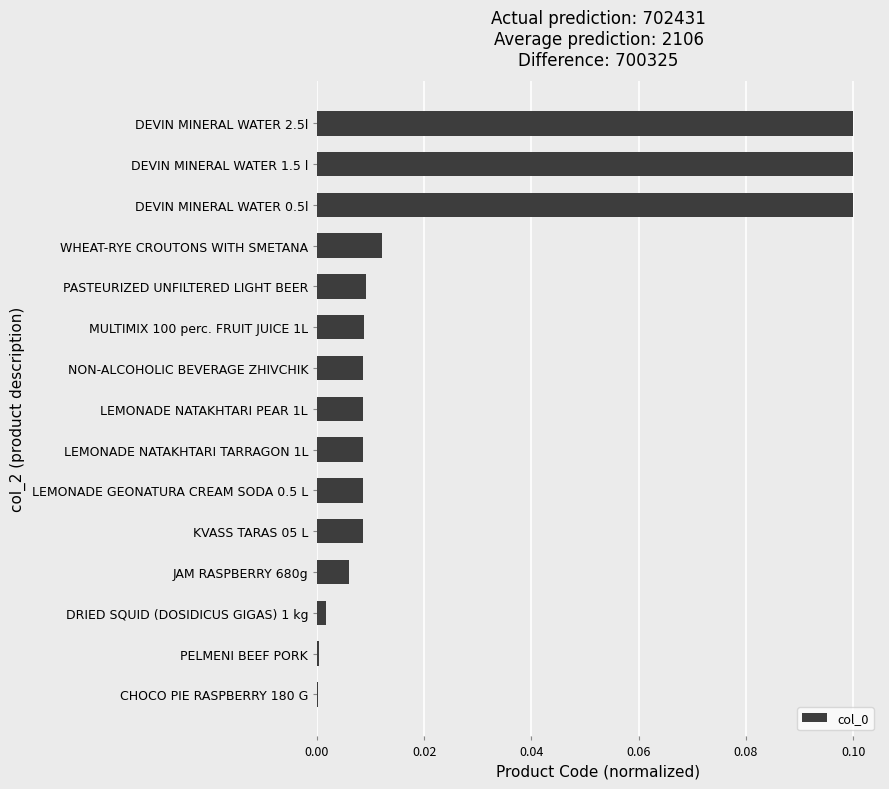

The chart shows a value of 0.0 at LEMONADE NATAKHTARI TARRAGON 1L. True or false?

True